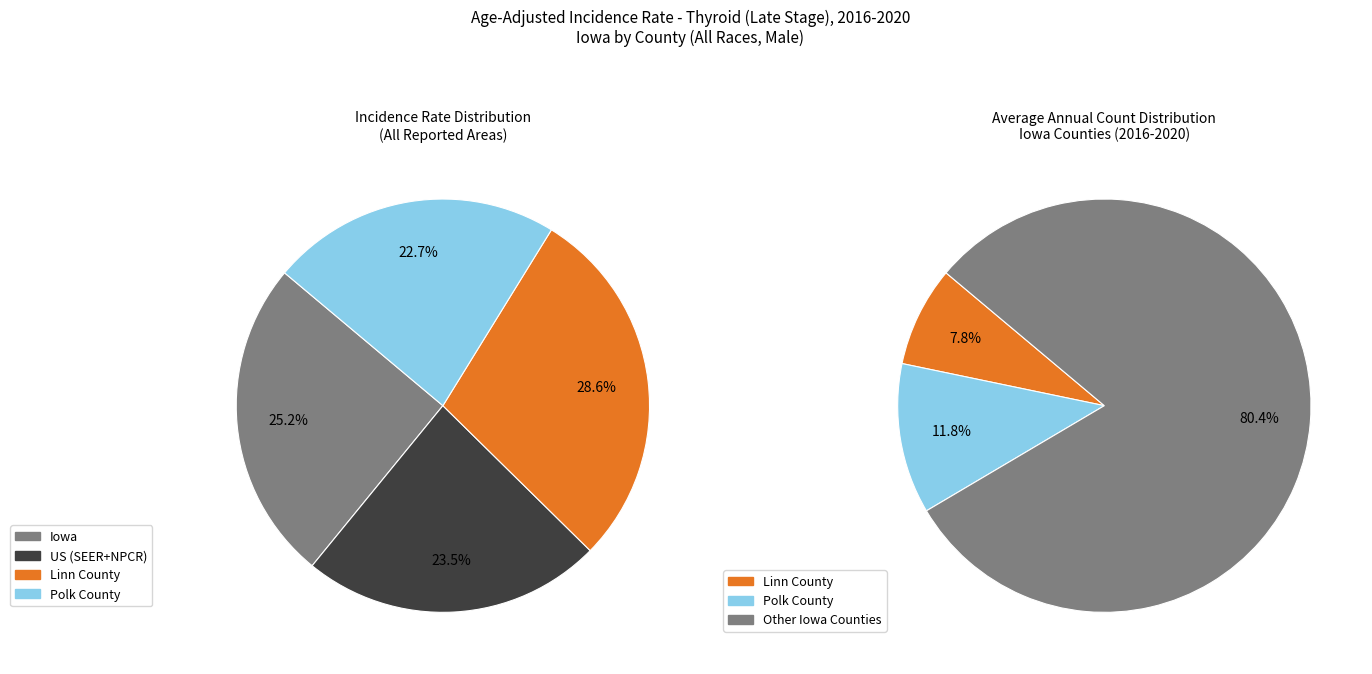

True or false: Iowa accounts for 25% of the total.

True